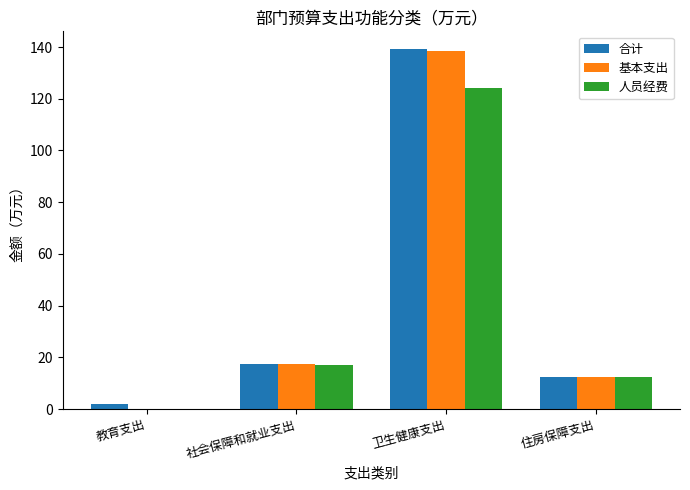

What is the sum of the 人员经费 values at 住房保障支出 and 教育支出?

12.2